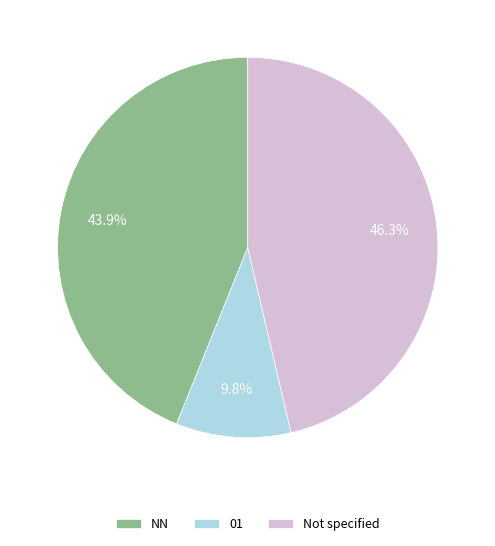

To the nearest percent, what percentage of the pie is NN?

44%